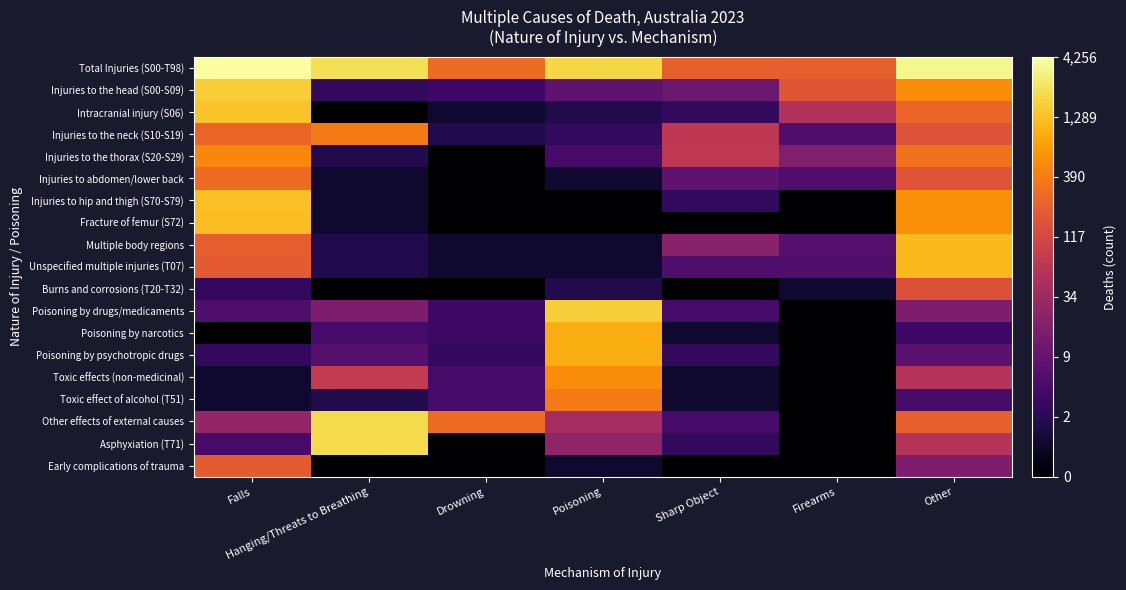

Reading right to left, transcribe all the data shown in this chart.

Total Injuries (S00-T98): Other=8.1	Firearms=5.3	Sharp Object=5.4	Poisoning=7.5	Drowning=5.6	Hanging/Threats to Breathing=7.7	Falls=8.4
Injuries to the head (S00-S09): Other=6.3	Firearms=5.1	Sharp Object=2.5	Poisoning=2.3	Drowning=1.6	Hanging/Threats to Breathing=1.4	Falls=7.4
Intracranial injury (S06): Other=5.5	Firearms=4.0	Sharp Object=1.4	Poisoning=1.1	Drowning=0.7	Hanging/Threats to Breathing=0.0	Falls=7.2
Injuries to the neck (S10-S19): Other=5.0	Firearms=1.9	Sharp Object=4.2	Poisoning=1.4	Drowning=1.1	Hanging/Threats to Breathing=5.9	Falls=5.5
Injuries to the thorax (S20-S29): Other=5.8	Firearms=2.9	Sharp Object=4.2	Poisoning=1.8	Drowning=0.0	Hanging/Threats to Breathing=1.1	Falls=6.2
Injuries to abdomen/lower back: Other=5.1	Firearms=1.9	Sharp Object=2.3	Poisoning=0.7	Drowning=0.0	Hanging/Threats to Breathing=0.7	Falls=5.6
Injuries to hip and thigh (S70-S79): Other=6.3	Firearms=0.0	Sharp Object=1.4	Poisoning=0.0	Drowning=0.0	Hanging/Threats to Breathing=0.7	Falls=7.1
Fracture of femur (S72): Other=6.3	Firearms=0.0	Sharp Object=0.0	Poisoning=0.0	Drowning=0.0	Hanging/Threats to Breathing=0.7	Falls=7.1
Multiple body regions: Other=7.0	Firearms=2.1	Sharp Object=3.1	Poisoning=0.7	Drowning=0.7	Hanging/Threats to Breathing=1.1	Falls=5.3
Unspecified multiple injuries (T07): Other=7.0	Firearms=1.9	Sharp Object=1.9	Poisoning=0.7	Drowning=0.7	Hanging/Threats to Breathing=1.1	Falls=5.2
Burns and corrosions (T20-T32): Other=5.0	Firearms=0.7	Sharp Object=0.0	Poisoning=1.1	Drowning=0.0	Hanging/Threats to Breathing=0.0	Falls=1.4
Poisoning by drugs/medicaments: Other=2.9	Firearms=0.0	Sharp Object=1.8	Poisoning=7.4	Drowning=1.6	Hanging/Threats to Breathing=2.9	Falls=1.9
Poisoning by narcotics: Other=1.6	Firearms=0.0	Sharp Object=0.7	Poisoning=6.8	Drowning=1.6	Hanging/Threats to Breathing=1.8	Falls=0.0
Poisoning by psychotropic drugs: Other=2.2	Firearms=0.0	Sharp Object=1.4	Poisoning=6.8	Drowning=1.4	Hanging/Threats to Breathing=2.1	Falls=1.4
Toxic effects (non-medicinal): Other=4.1	Firearms=0.0	Sharp Object=0.7	Poisoning=6.3	Drowning=1.8	Hanging/Threats to Breathing=4.4	Falls=0.7
Toxic effect of alcohol (T51): Other=1.8	Firearms=0.0	Sharp Object=0.7	Poisoning=5.9	Drowning=1.8	Hanging/Threats to Breathing=1.1	Falls=0.7
Other effects of external causes: Other=5.4	Firearms=0.0	Sharp Object=1.8	Poisoning=3.7	Drowning=5.6	Hanging/Threats to Breathing=7.6	Falls=3.4
Asphyxiation (T71): Other=4.1	Firearms=0.0	Sharp Object=1.4	Poisoning=3.3	Drowning=0.0	Hanging/Threats to Breathing=7.6	Falls=1.8
Early complications of trauma: Other=2.9	Firearms=0.0	Sharp Object=0.0	Poisoning=0.7	Drowning=0.0	Hanging/Threats to Breathing=0.0	Falls=5.3